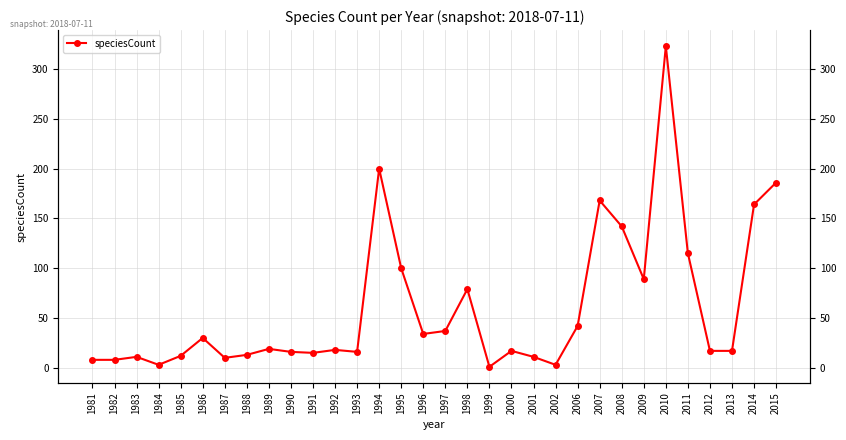

List the labels in order of value, largest first.

2010, 1994, 2015, 2007, 2014, 2008, 2011, 1995, 2009, 1998, 2006, 1997, 1996, 1986, 1989, 1992, 2000, 2012, 2013, 1990, 1993, 1991, 1988, 1985, 1983, 2001, 1987, 1981, 1982, 1984, 2002, 1999